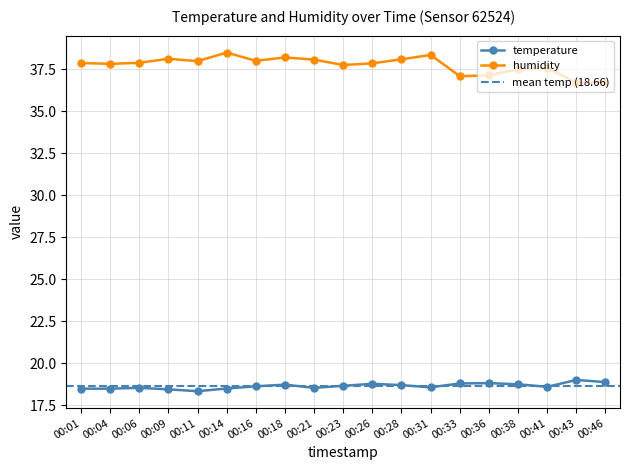

At how many categories does at least one series exceed 35?

19